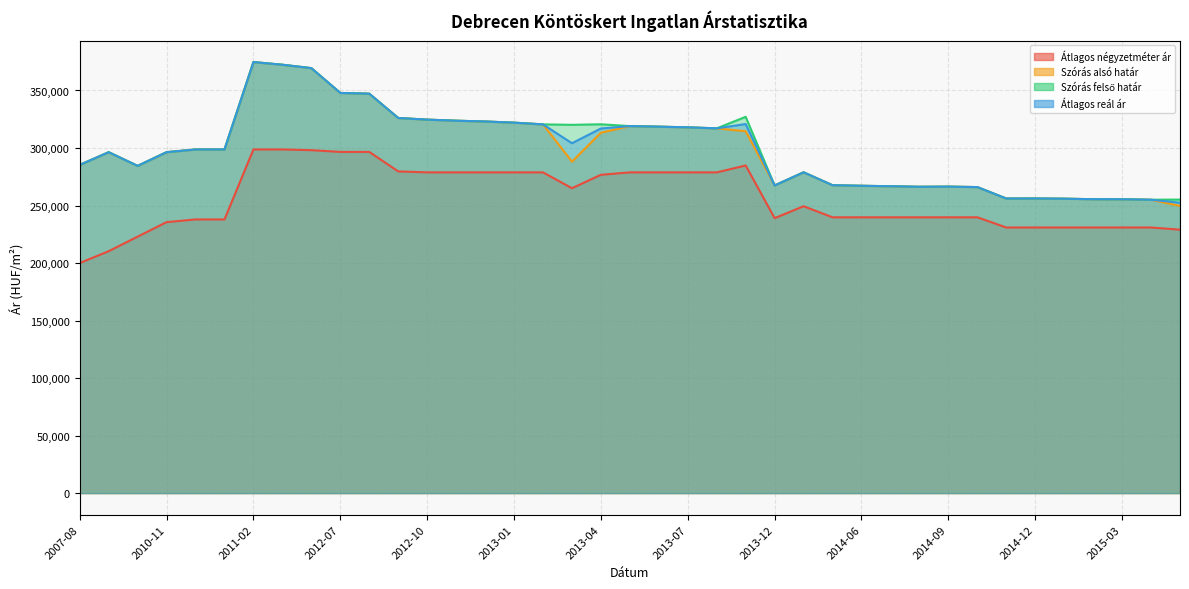

Where is the first local minimum for Szórás alsó határ?

2010-01